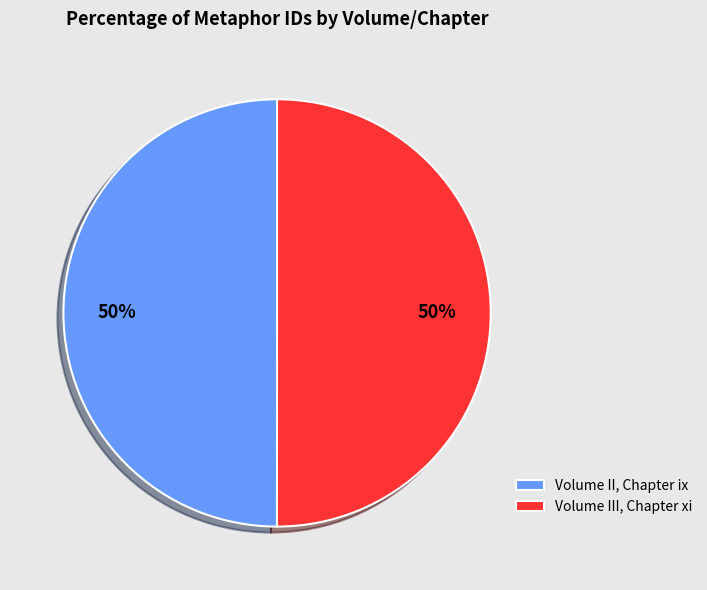

The Volume III, Chapter xi slice represents 50% of the pie. True or false?

True